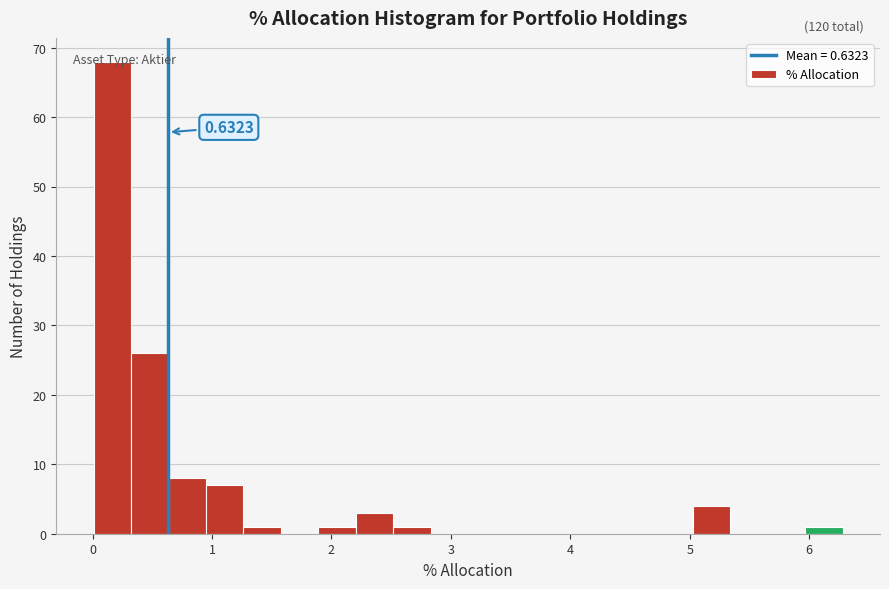

Around what value on the x-axis is the tallest bar? Give the approximate position of its centre, as read against the axis.

0.2